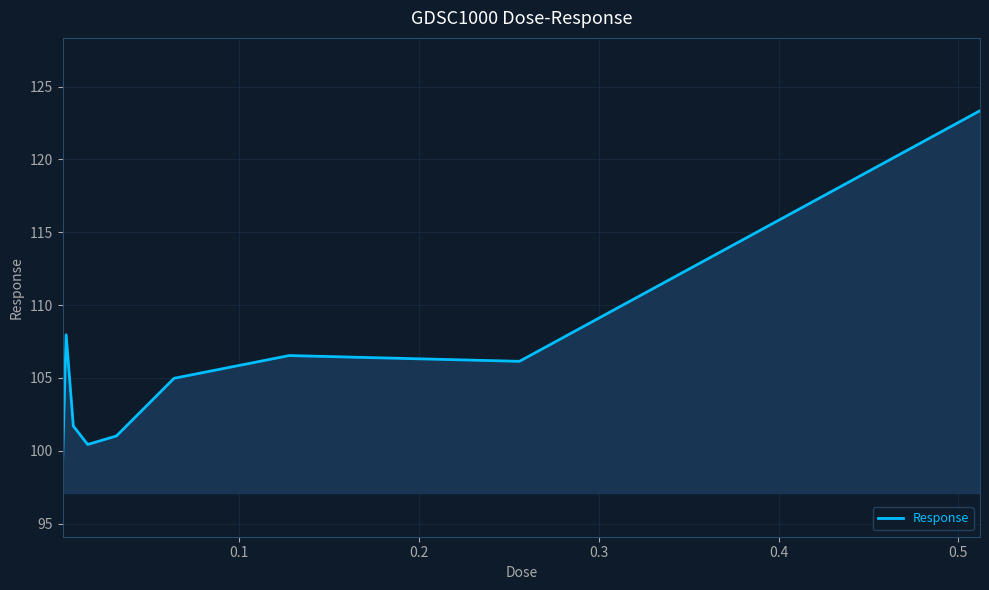

What is the difference between the maximum and minimum values?

24.2